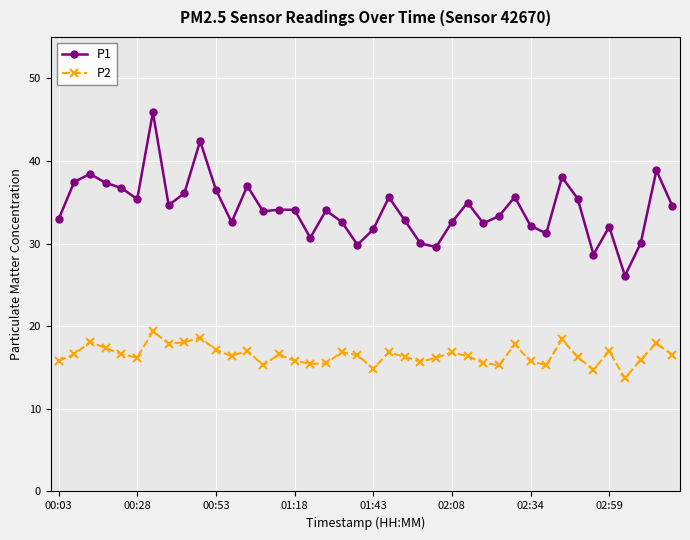

What is the lowest value of the P2 series?

13.7